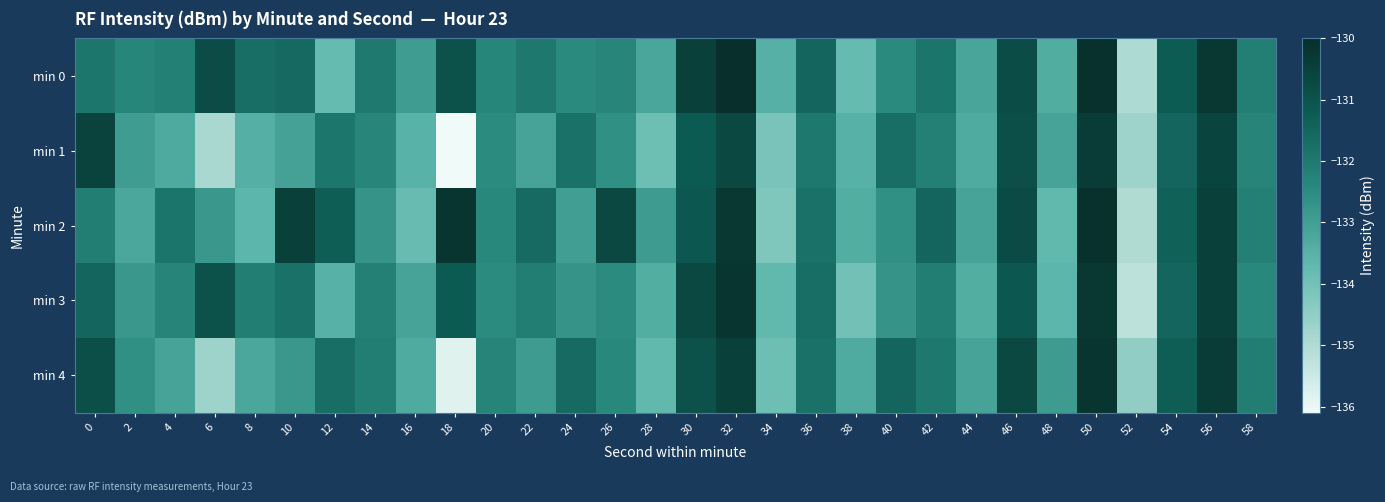

Which series has the largest total across all categories?

min 0